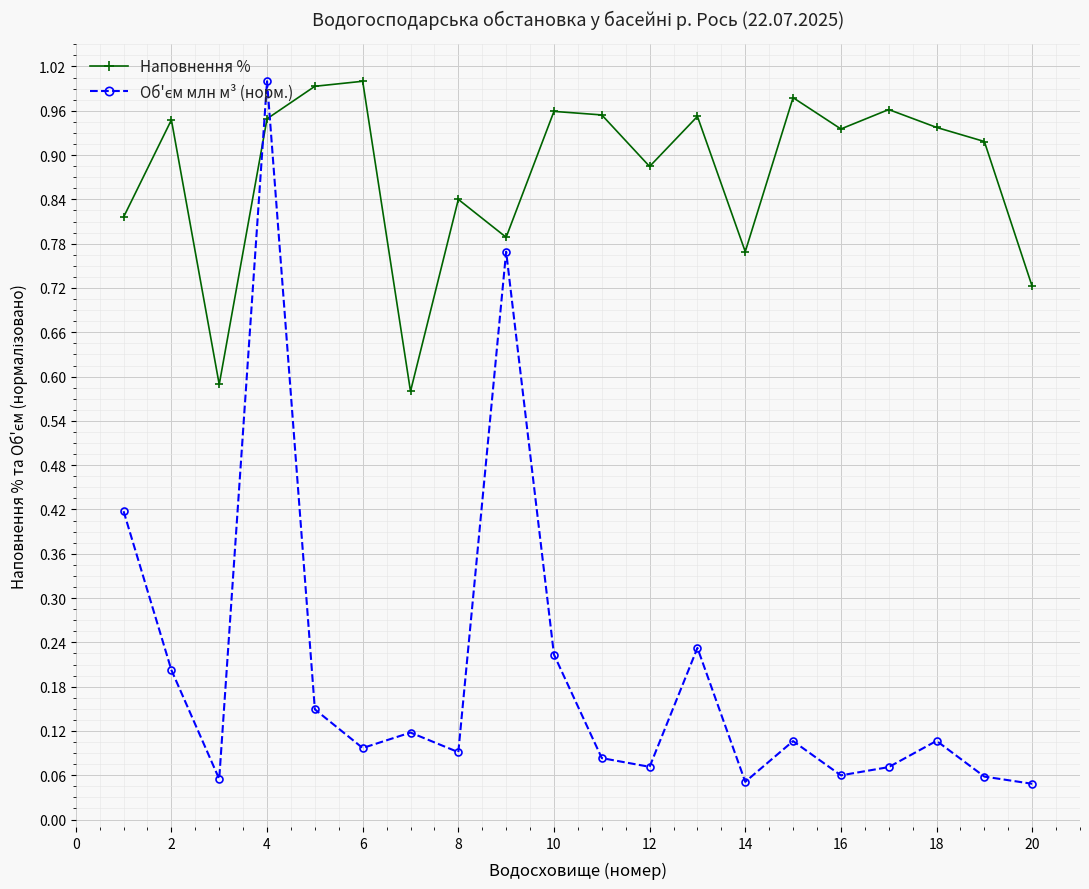

At how many categories does at least one series exceed 0?

20